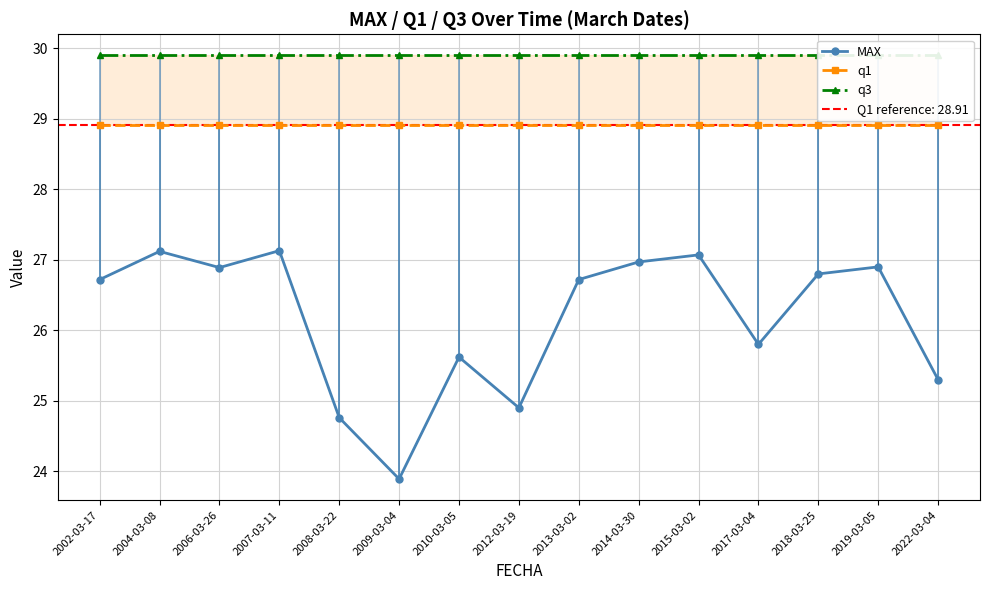

Which has a higher value, 2010-03-05 or 2015-03-02?

2015-03-02